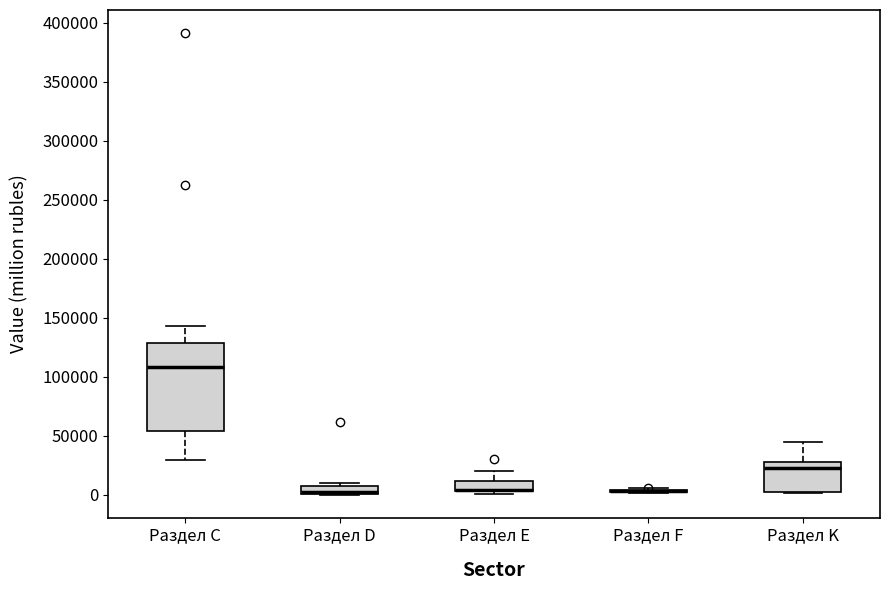

Comparing the boxes themselves (not the whiskers), which one is the tallest?

Раздел С